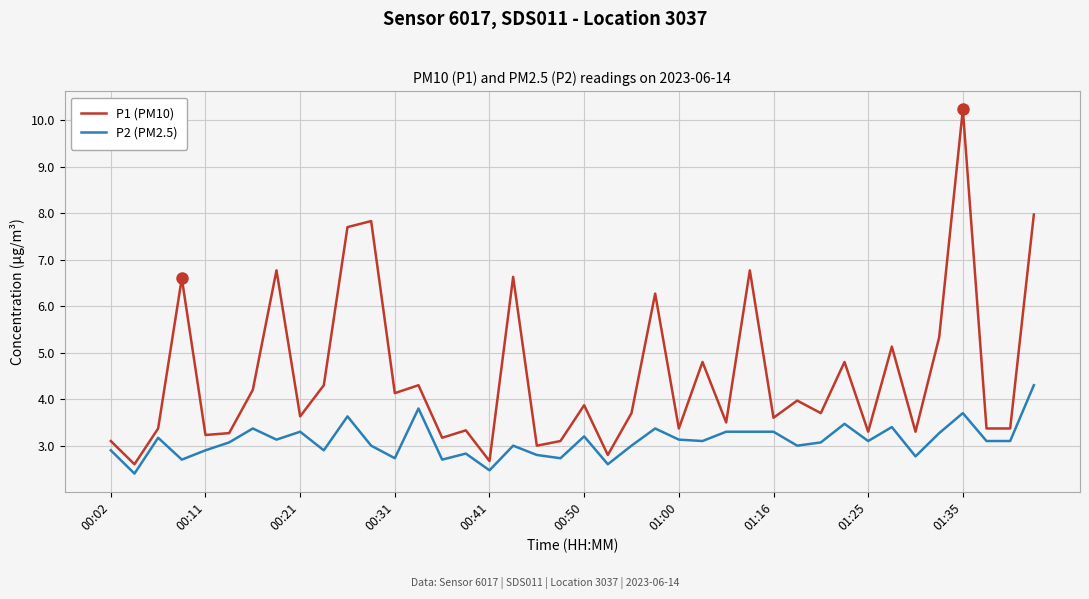

Which series has the widest spread of values?

P1 (PM10)